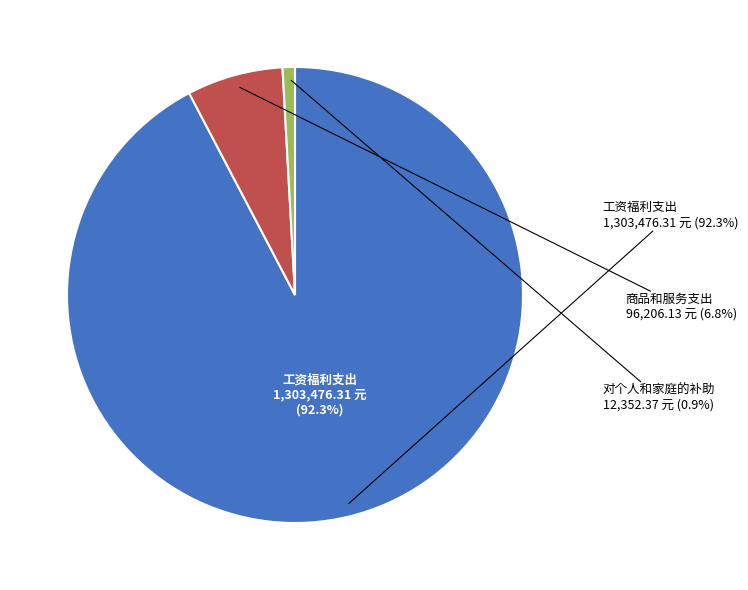

What portion of the pie excludes 商品和服务支出?

93.2%